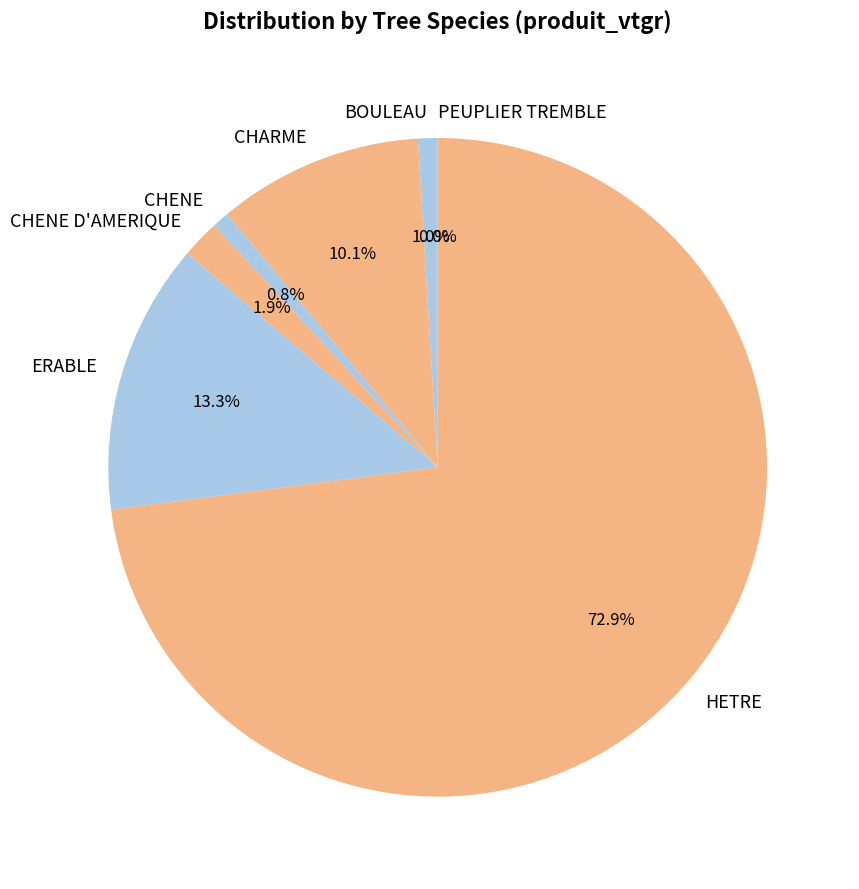

Which slice is the largest?

HETRE